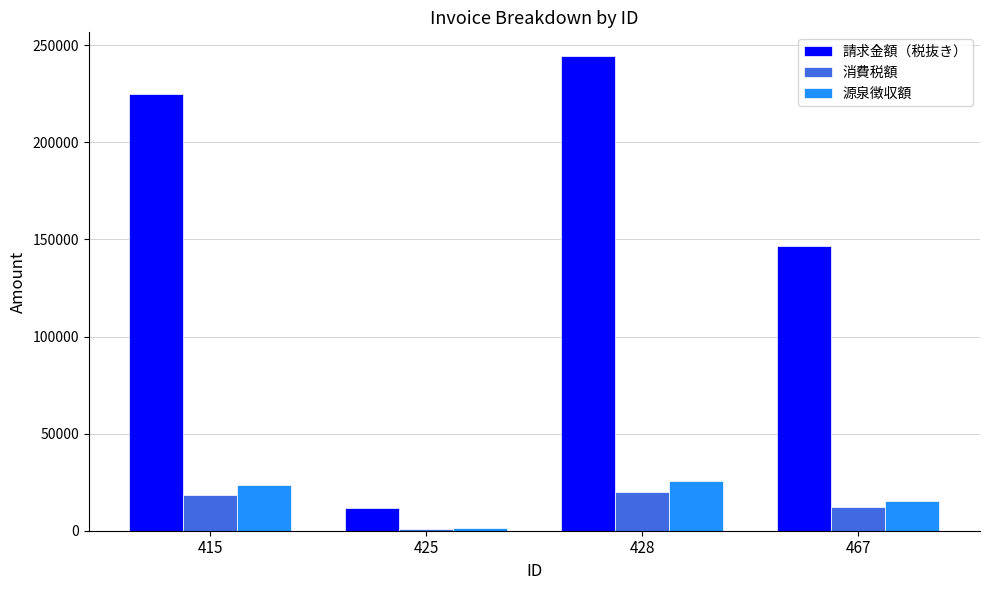

List the labels in order of 請求金額（税抜き） value, smallest first.

425, 467, 415, 428